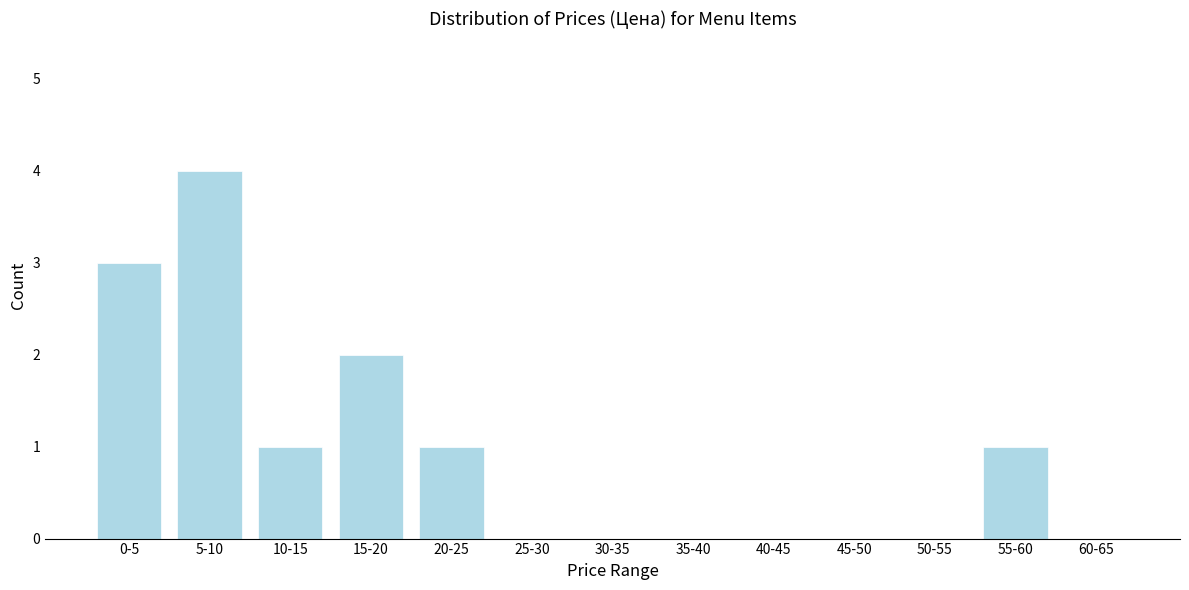

Reading left to right, extract all data points from this chart.

0-5=3	5-10=4	10-15=1	15-20=2	20-25=1	25-30=0	30-35=0	35-40=0	40-45=0	45-50=0	50-55=0	55-60=1	60-65=0